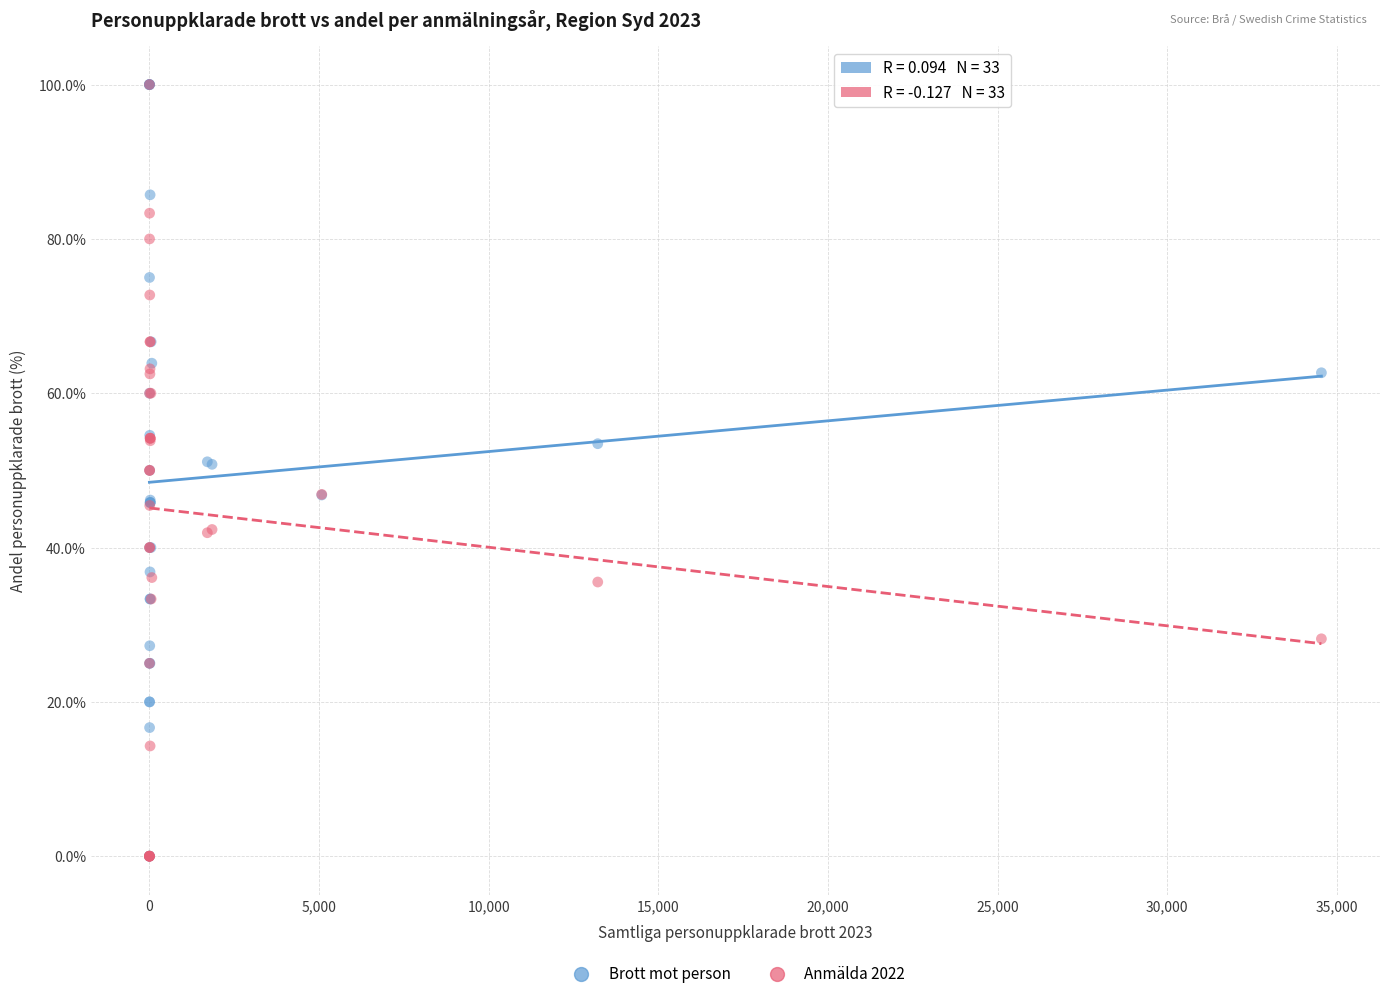

What are all the series names shown in the legend?

Brott mot person, Anmälda 2022